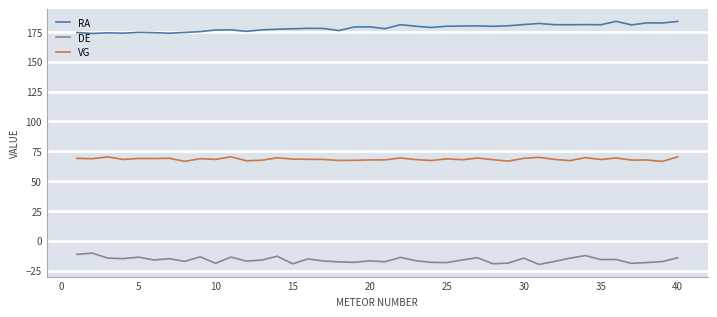

True or false: VG and DE cross at least once.

False